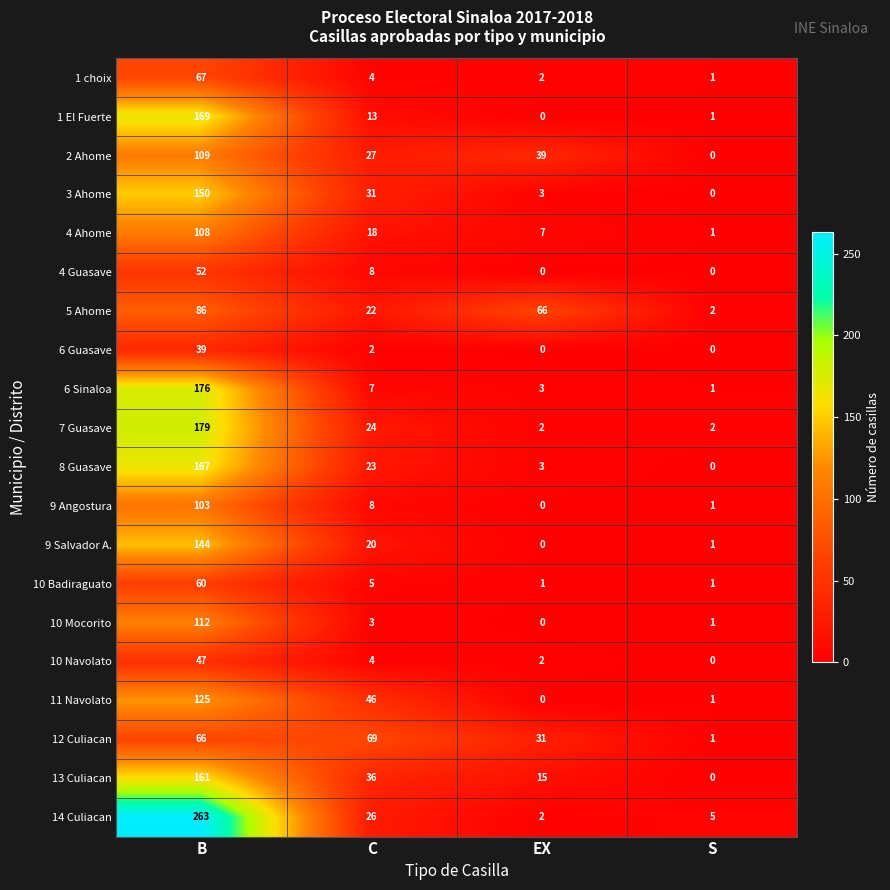

What is the difference between the second highest and minimum values in the 11 Navolato series?

46